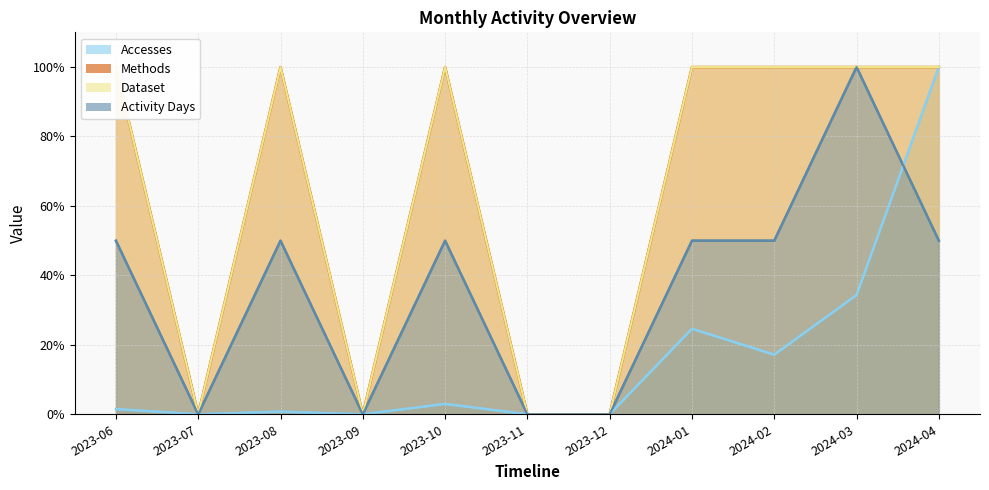

What is the average value of the Methods series?

63.6